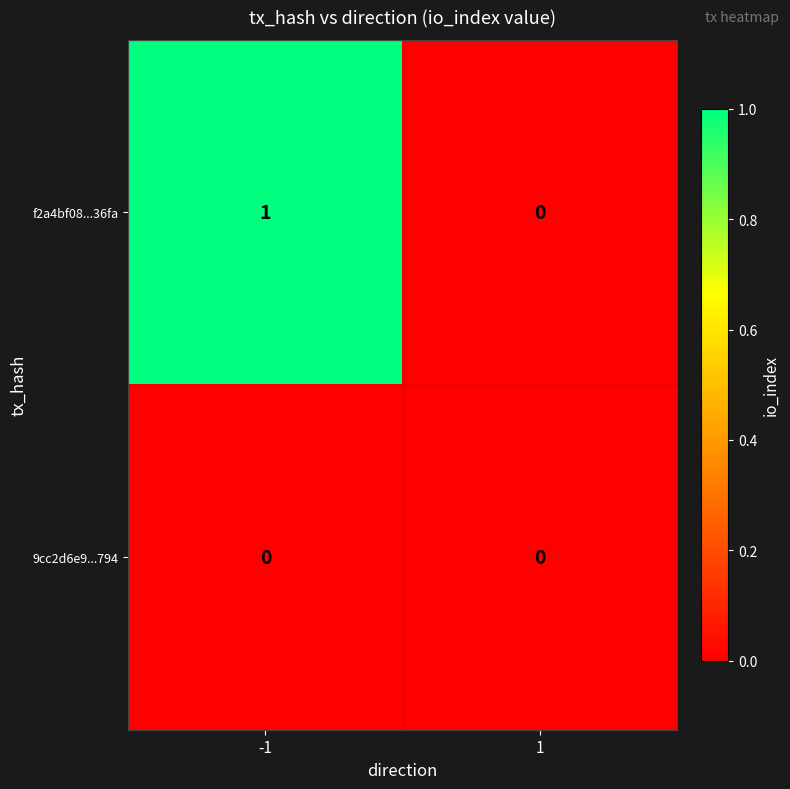

Rank the series by their average value, from highest to lowest.

f2a4bf08...36fa, 9cc2d6e9...794